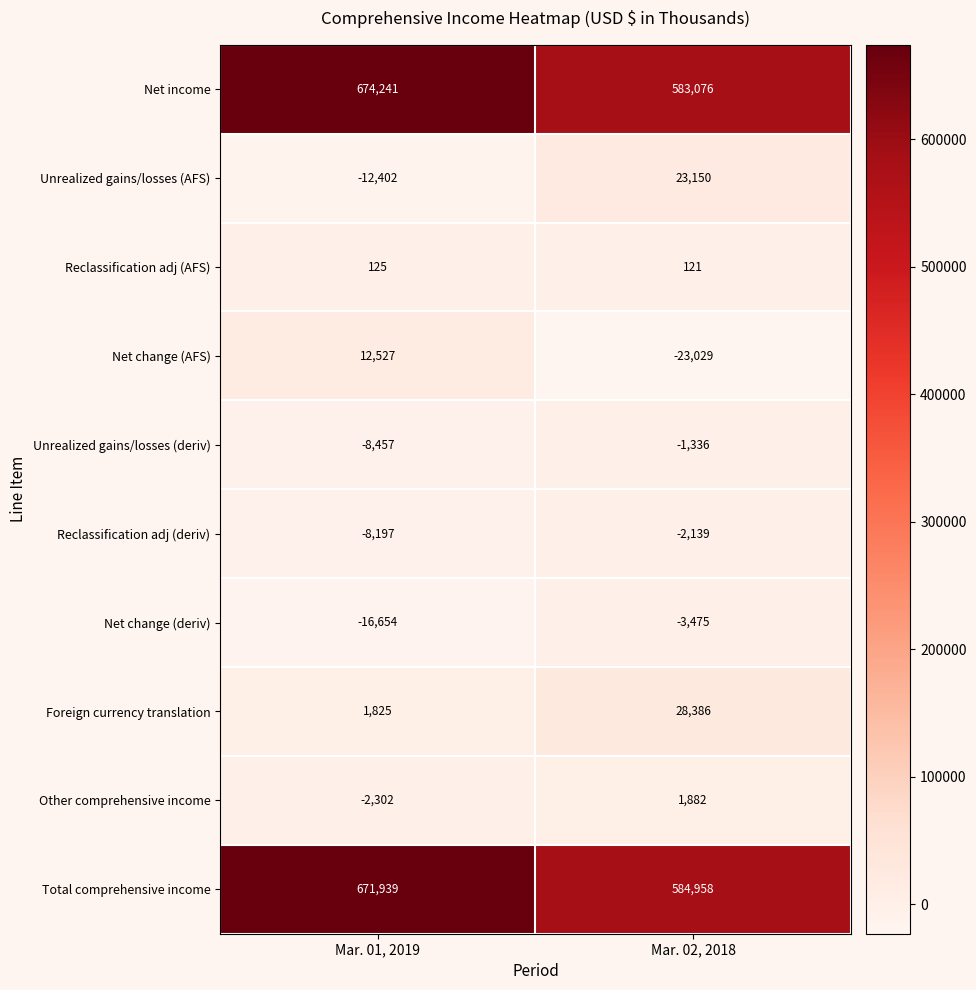

What is the maximum value for Foreign currency translation?

28386